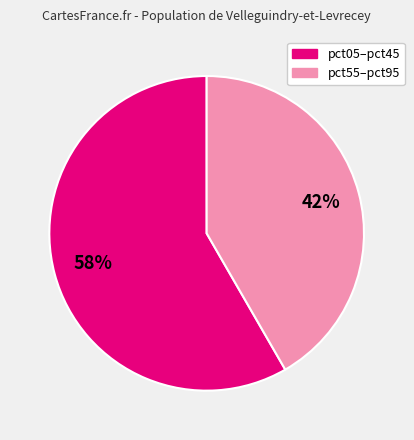

Is there any slice that represents more than half of the pie?

Yes